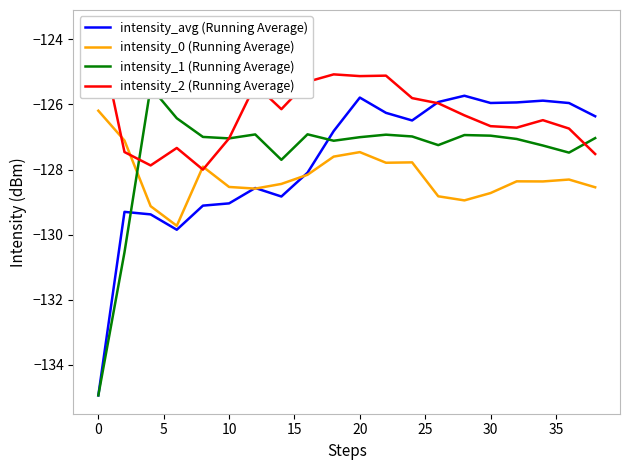

How many times do intensity_2 (Running Average) and intensity_0 (Running Average) cross each other?

4